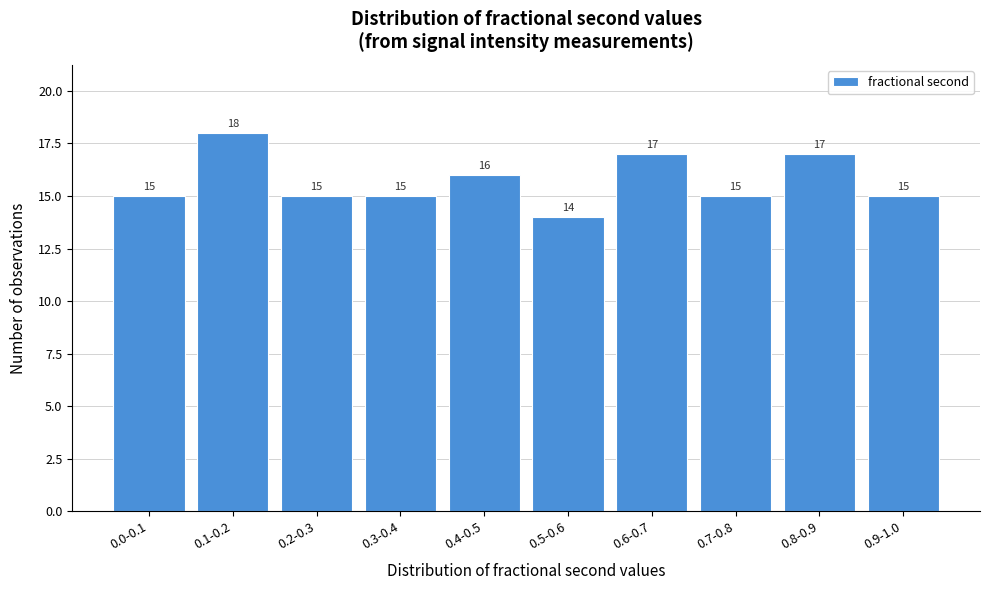

Reading right to left, what are all the values shown in this chart?

15	17	15	17	14	16	15	15	18	15